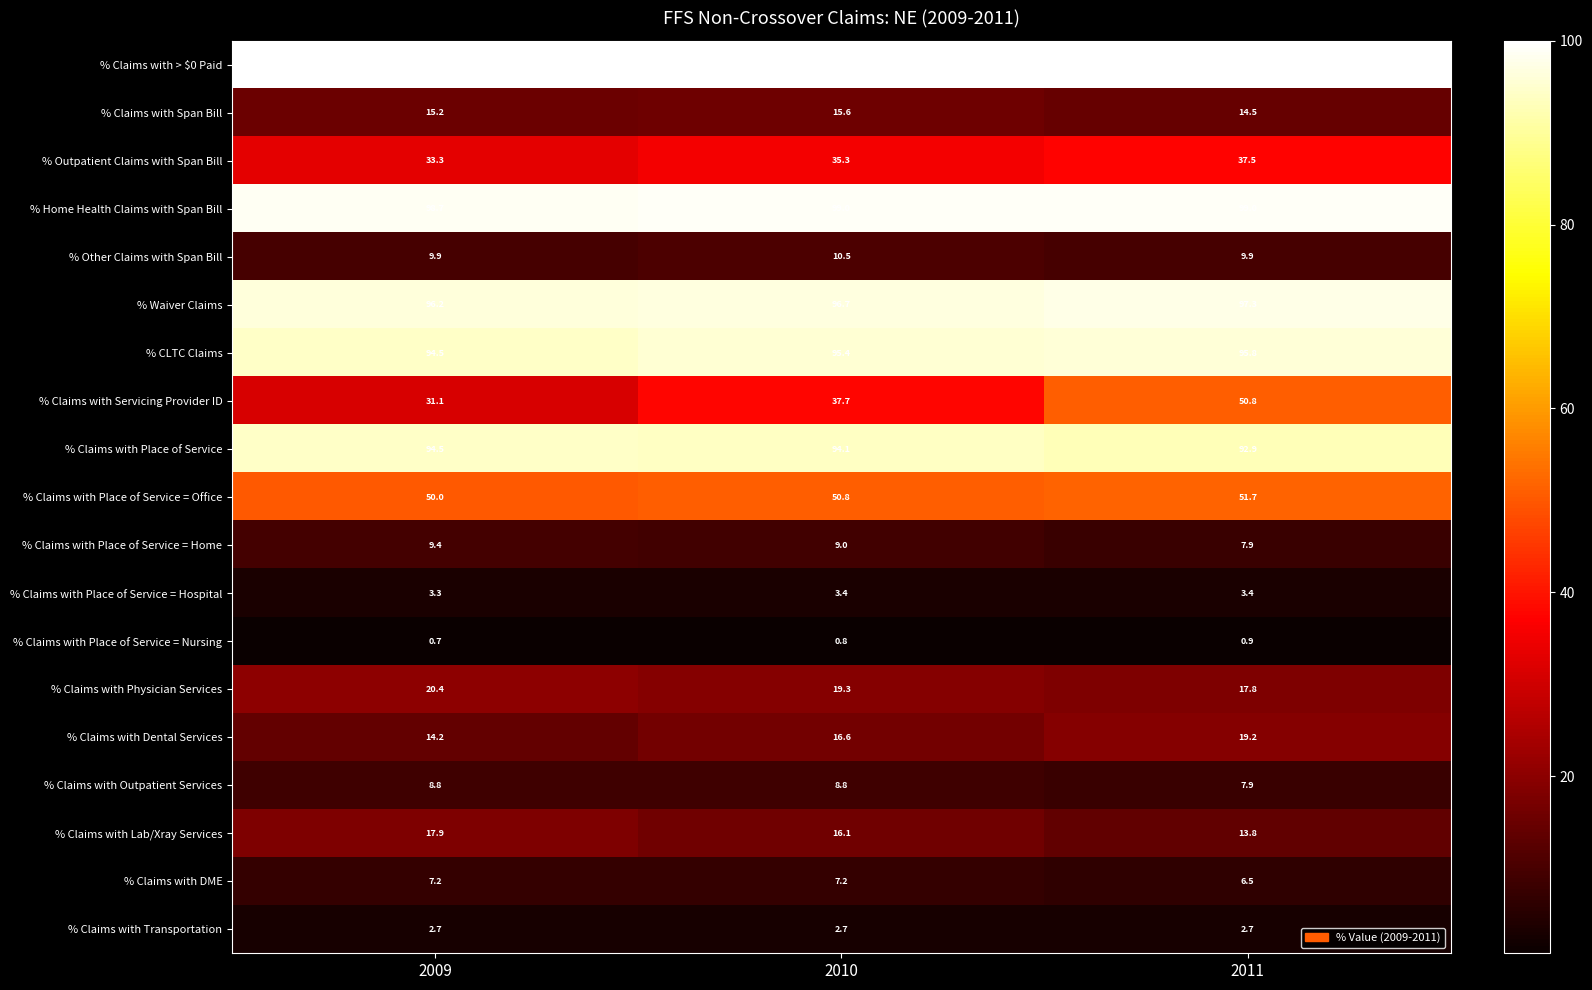

Is it true that % Claims with DME equals 4.7 at 2009?

False